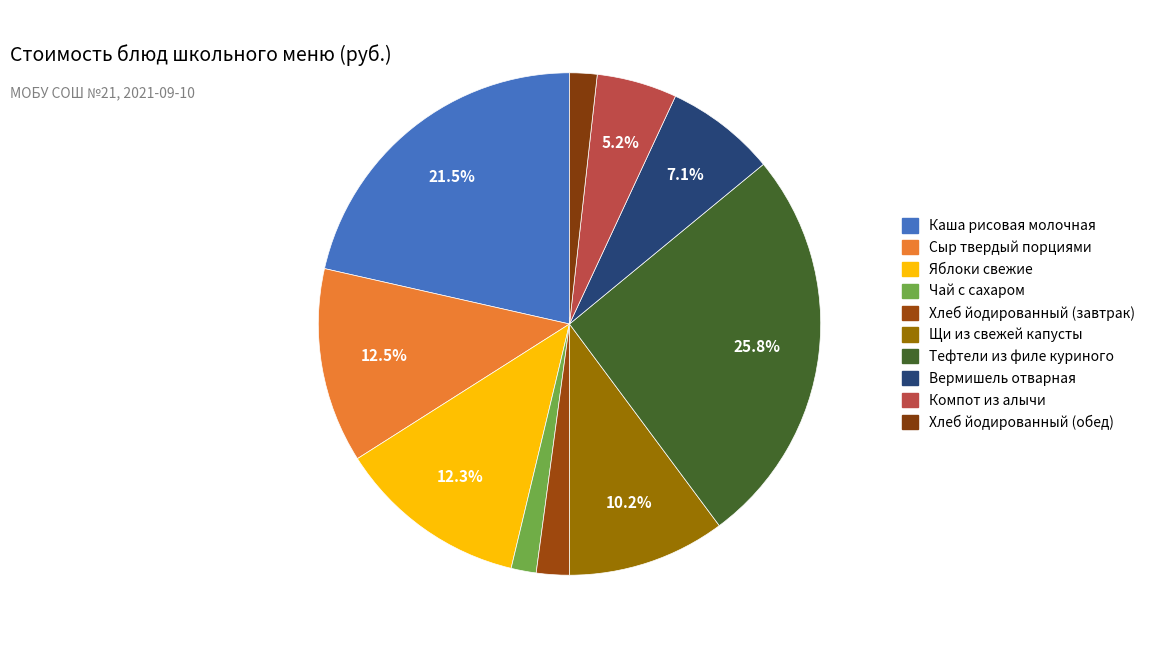

How many segments does this pie chart have?

10